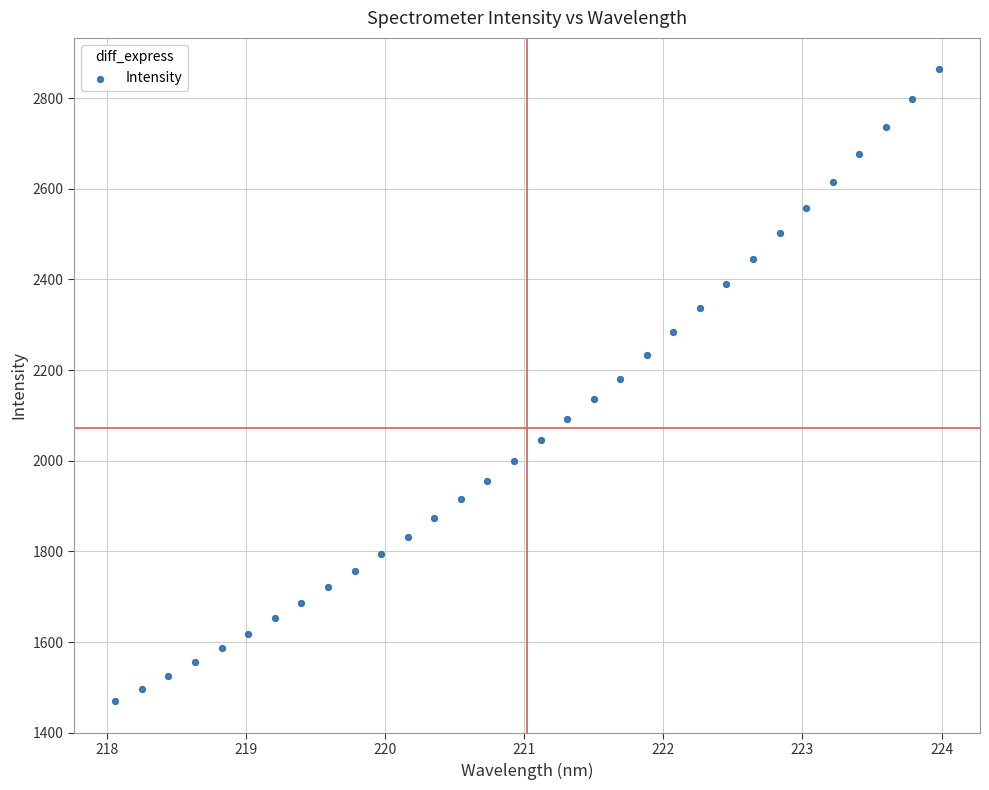

What is the range of Y values (max minus min)?

1393.4